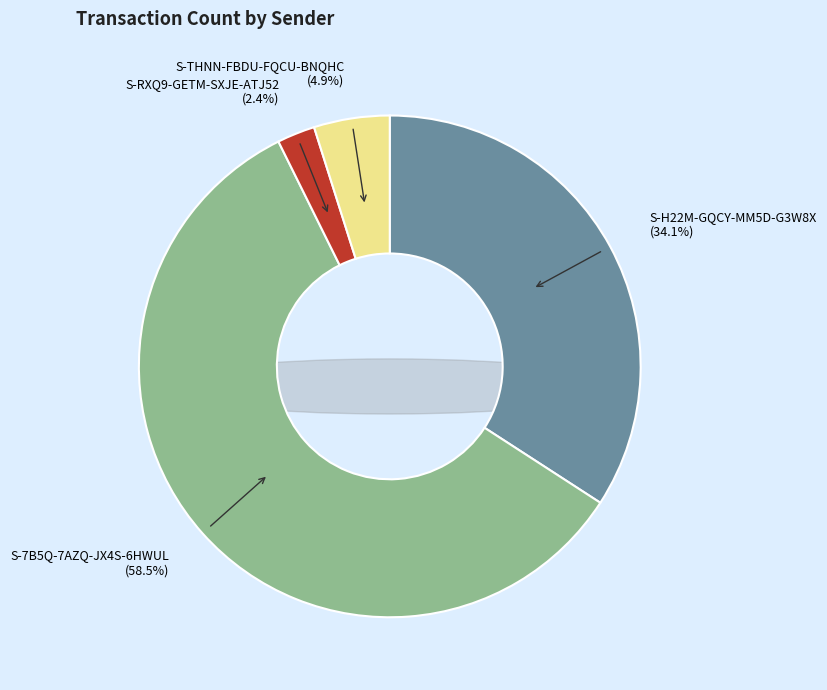

To the nearest percent, what is the difference between the S-7B5Q-7AZQ-JX4S-6HWUL and S-H22M-GQCY-MM5D-G3W8X slice percentages?

24%